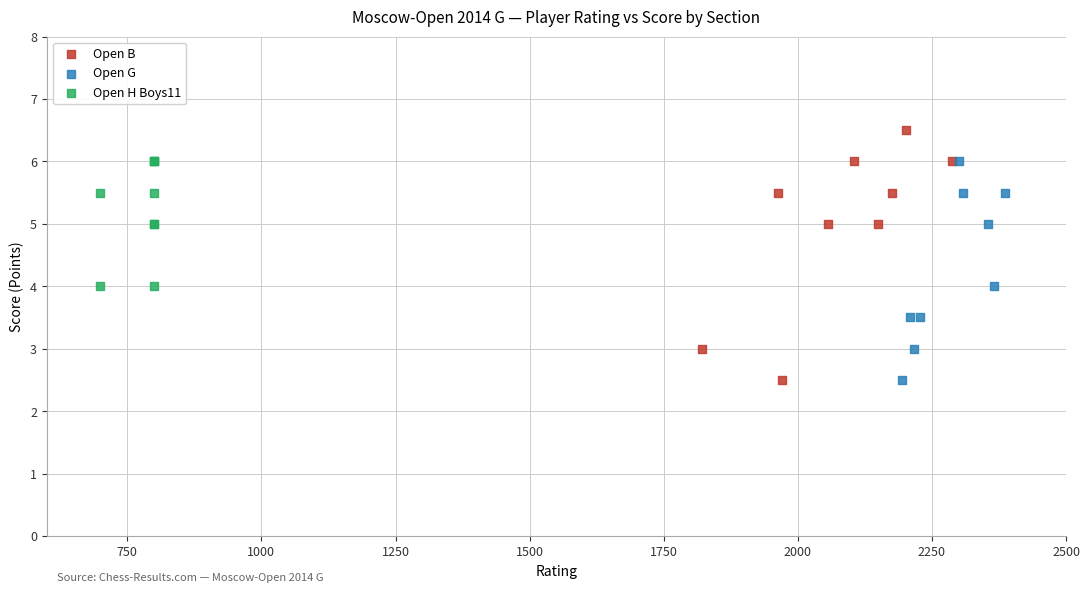

Which series contains the highest Y value?

Open B